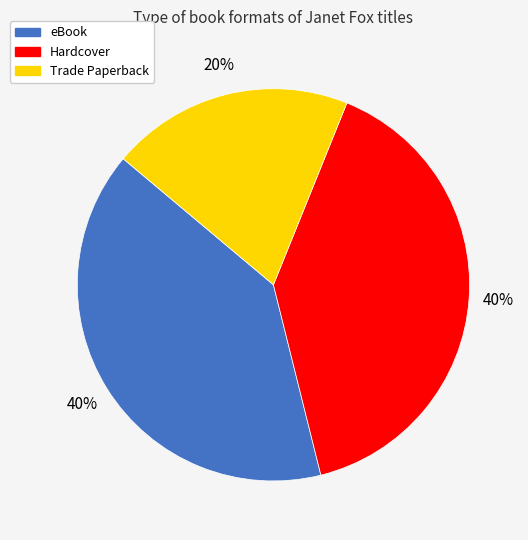

To the nearest percent, what is the difference between the eBook and Trade Paperback slice percentages?

20%